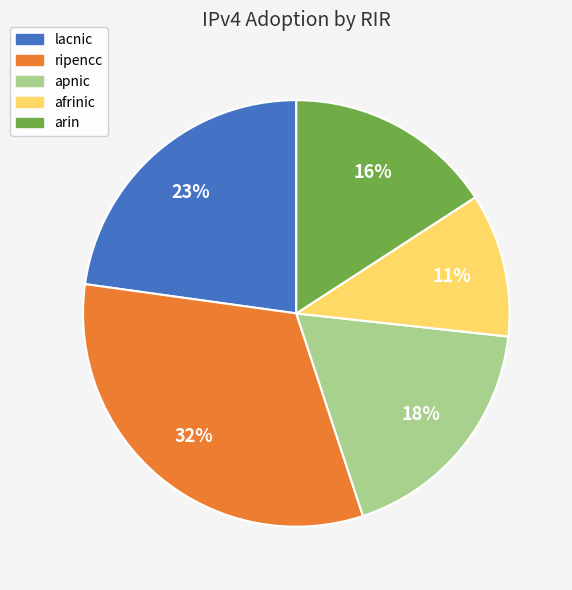

Is there a majority slice in this chart?

No